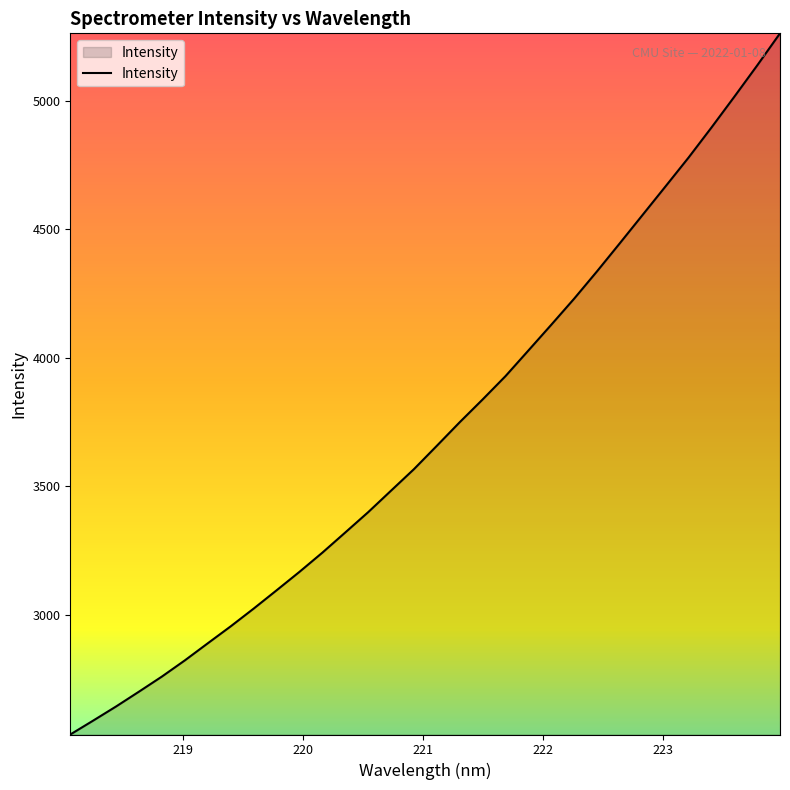

Reading left to right, extract all data points from this chart.

2534.9	2589.0	2644.0	2701.6	2760.3	2823.2	2889.6	2955.5	3024.3	3095.4	3167.3	3241.9	3320.4	3399.3	3483.1	3566.7	3657.5	3749.3	3837.7	3928.5	4028.1	4128.2	4229.7	4336.1	4445.7	4556.3	4667.0	4778.3	4895.0	5014.7	5136.5	5261.5